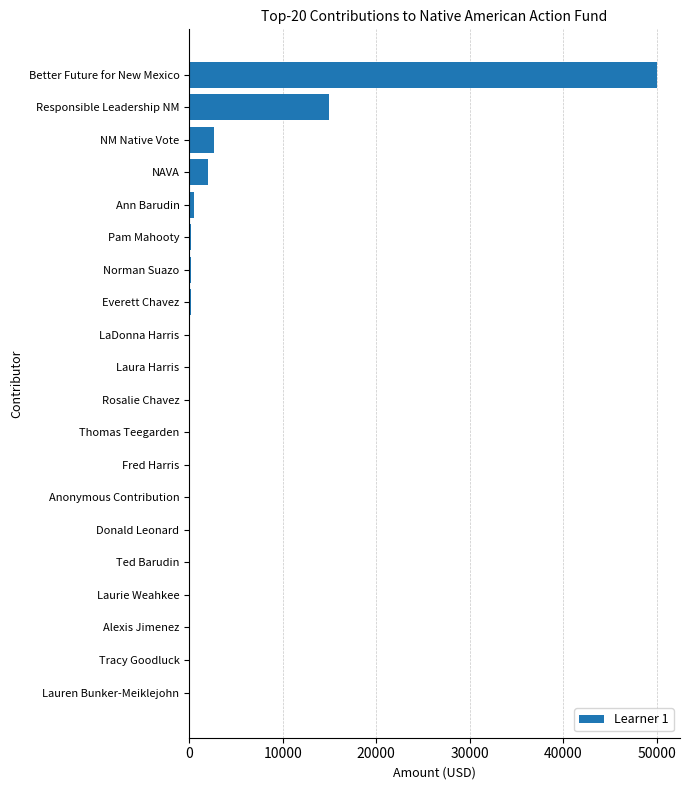

What is the ratio of the value at Responsible Leadership NM to the value at Better Future for New Mexico?

0.3